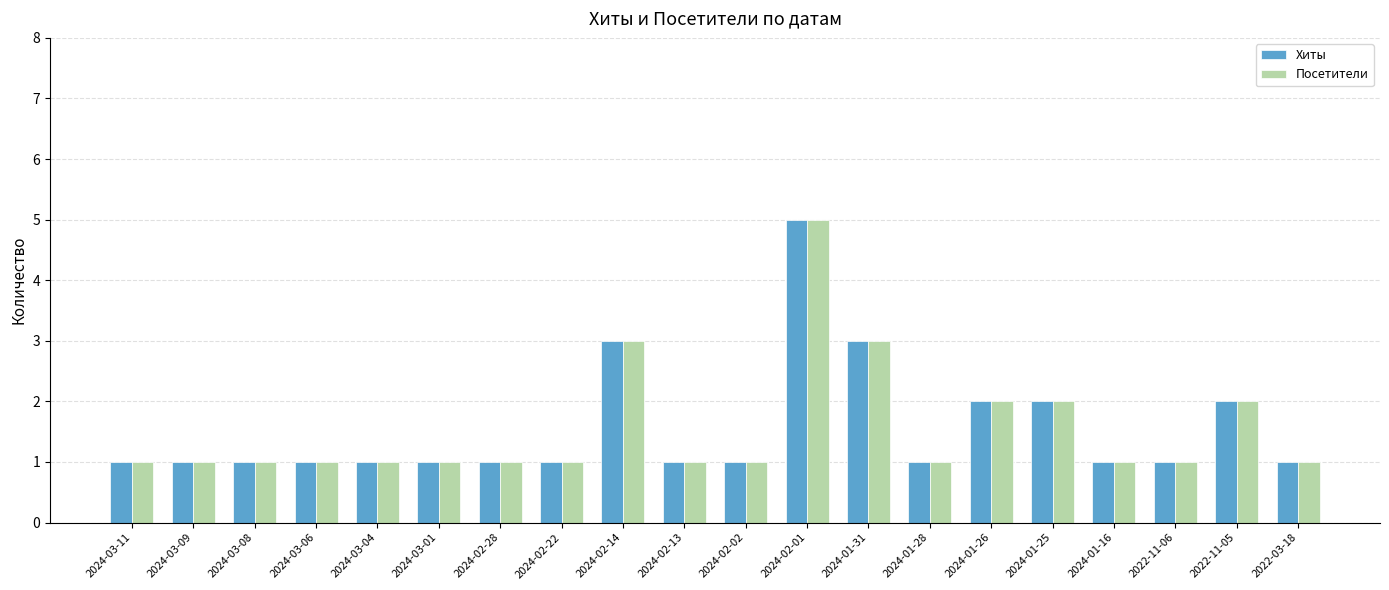

What is the label of the 1st bar from the left?

2024-03-11